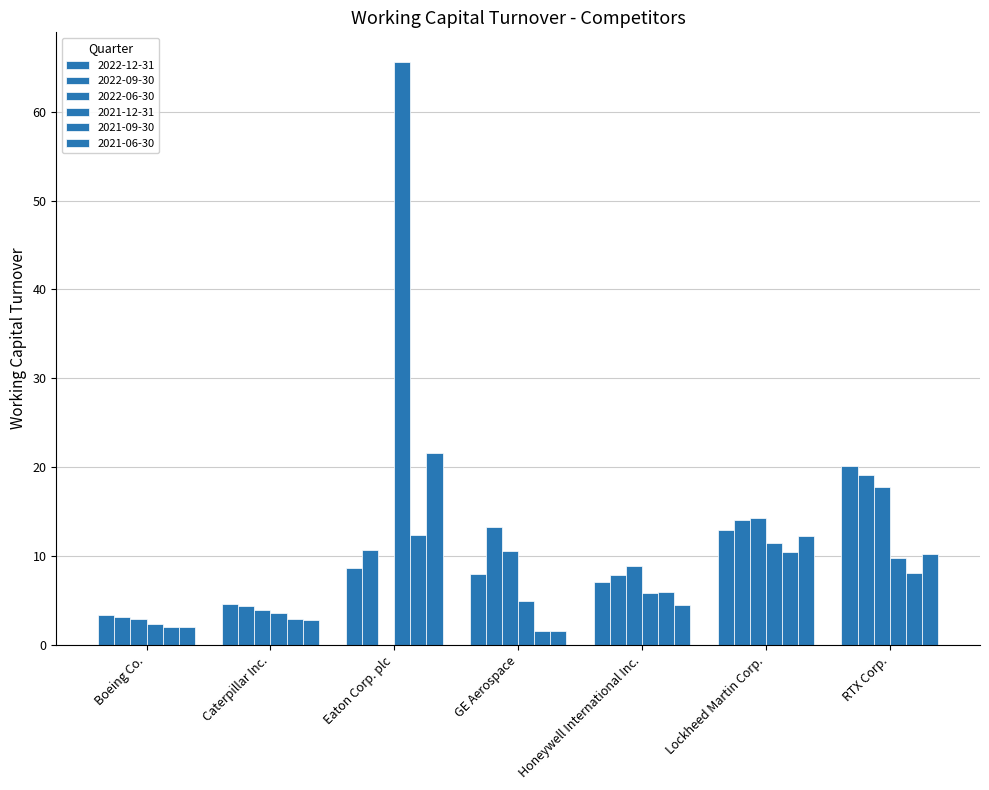

How many distinct data groups are displayed?

6